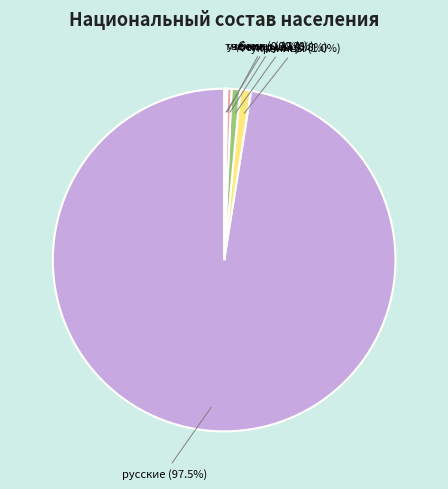

What is the ratio of the value at белорусы (0.8%) to the value at чеченцы (0.4%)?

2.0